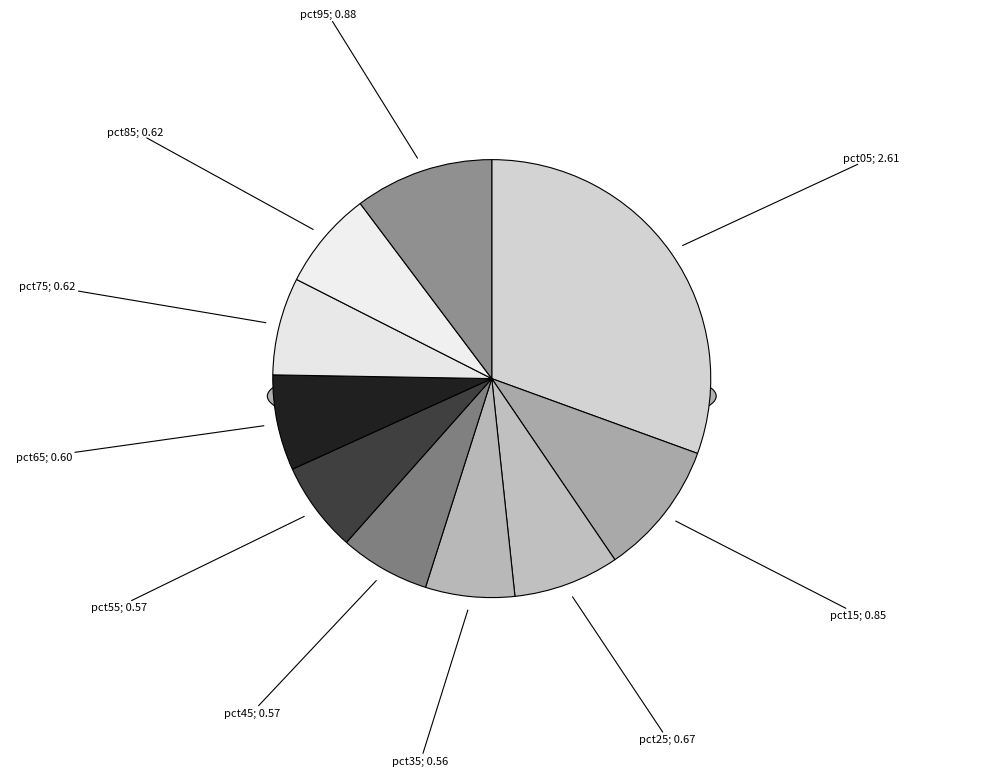

True or false: pct85 accounts for 7% of the total.

True